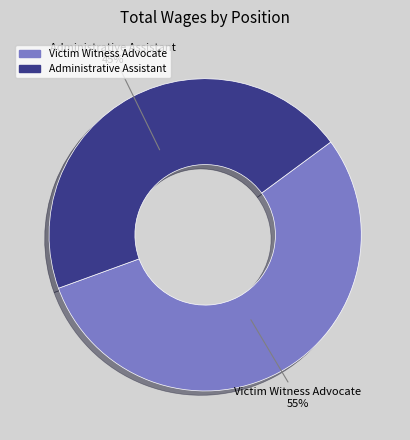

Is the sum of Administrative Assistant and Victim Witness Advocate greater than half?

Yes